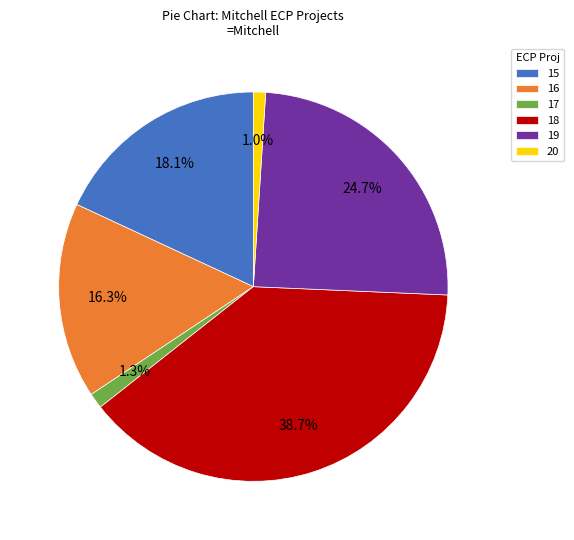

Which category has the biggest portion of the pie?

18